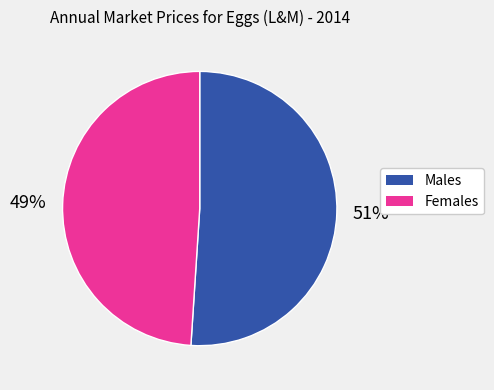

How many slices are in this pie chart?

2